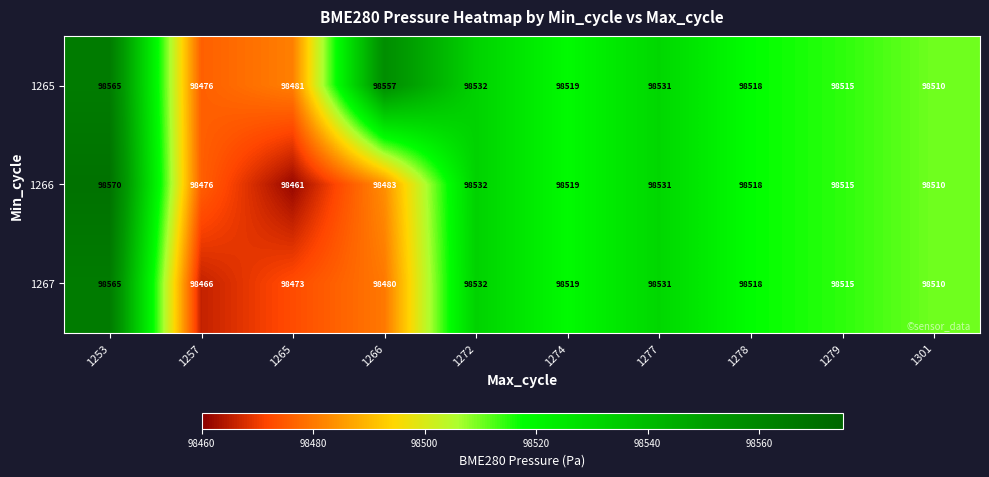

The 1267 series shows 166842 at 1279. True or false?

False